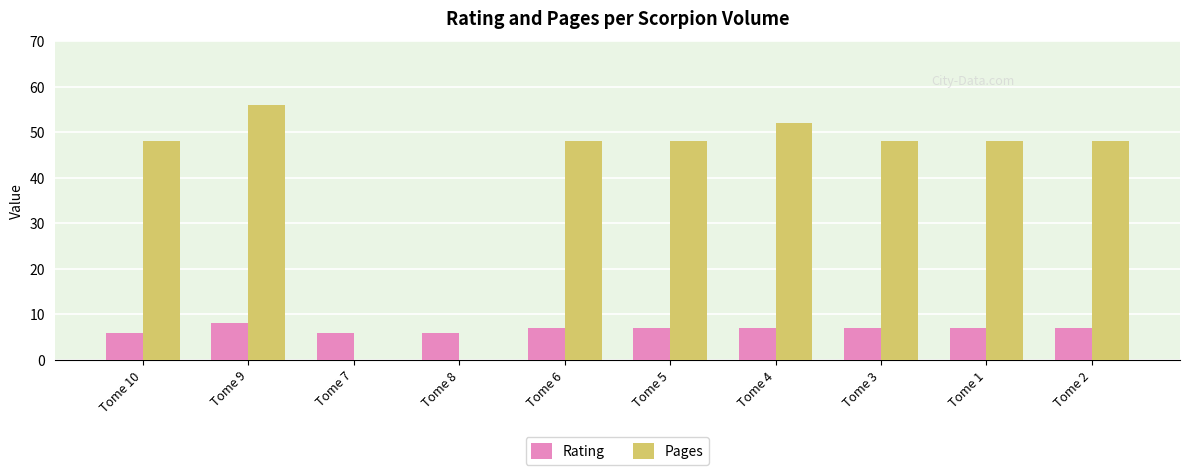

What is the sum of the Rating values at Tome 5 and Tome 1?

14